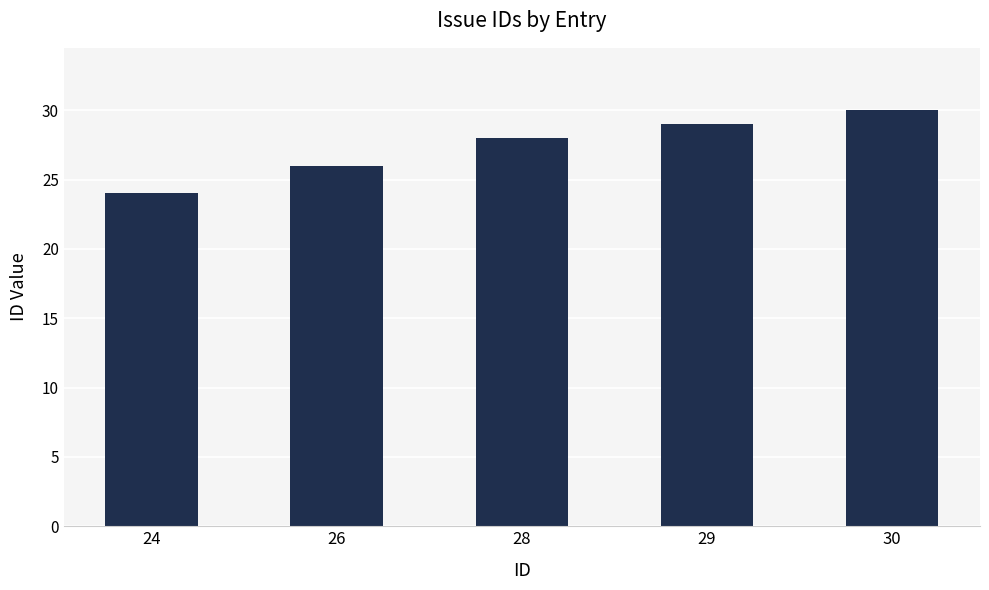

What is the greatest value displayed?

30